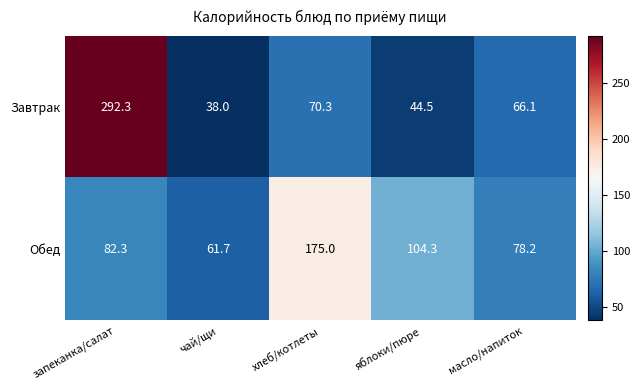

Count the number of categories in the chart.

5